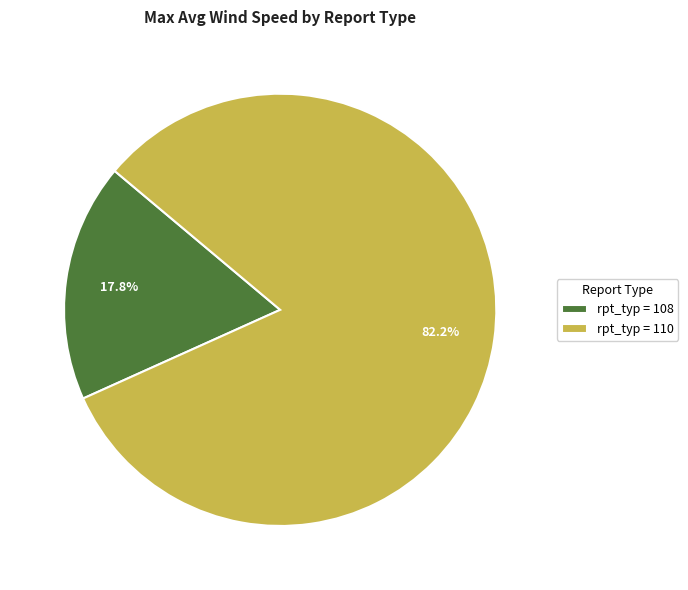

Is there a majority slice in this chart?

Yes